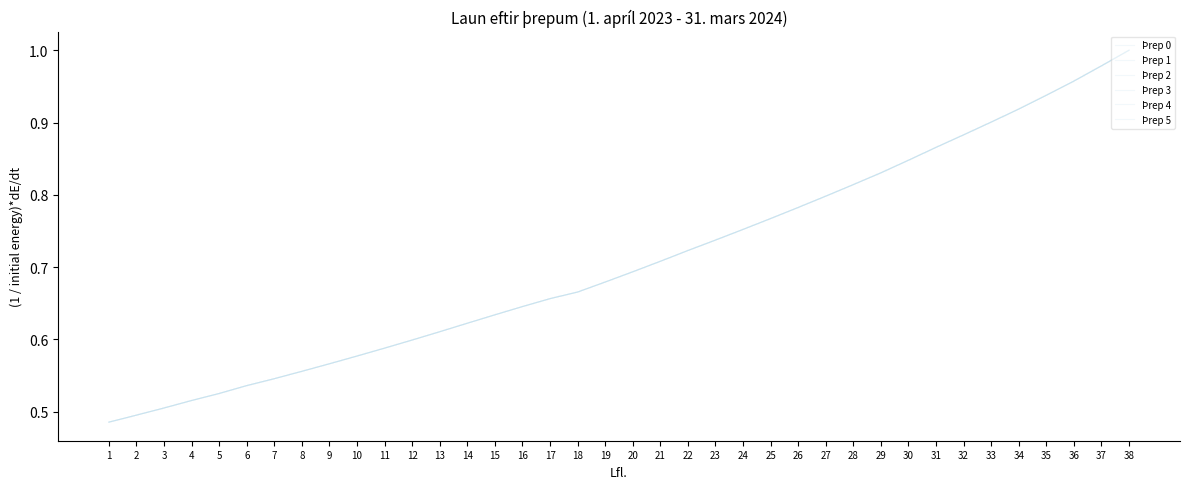

Does the chart have visible grid lines?

No